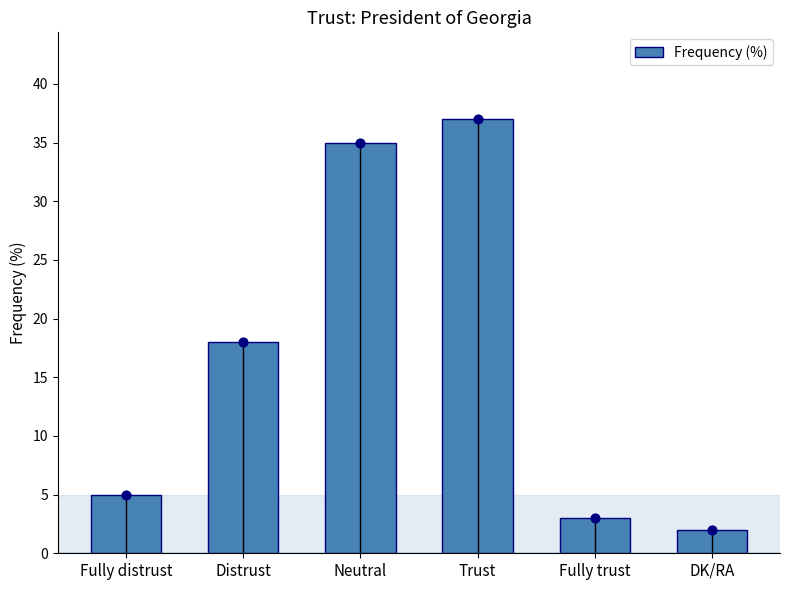

Between DK/RA and Trust, which is larger?

Trust